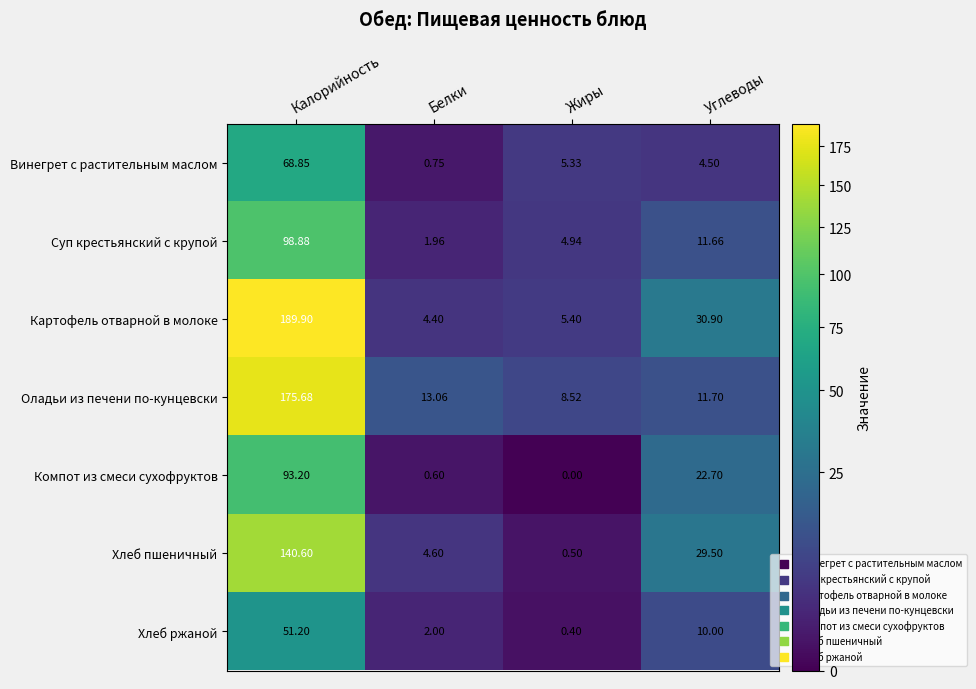

Which series changed the most between Калорийность and Углеводы?

Оладьи из печени по-кунцевски